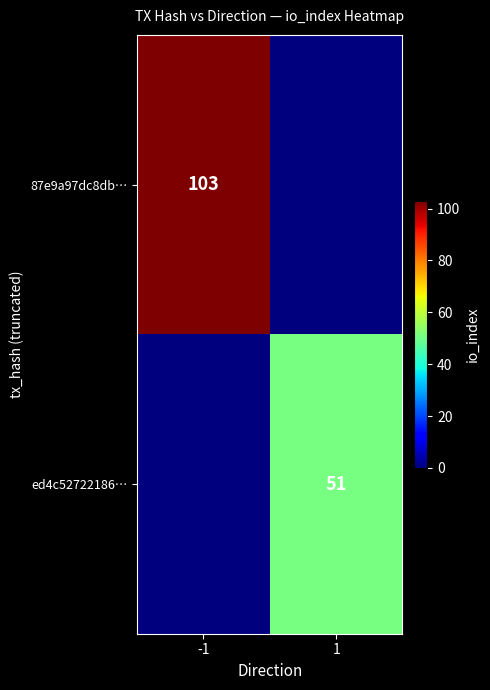

The ed4c52722186… series shows 51 at 1. True or false?

True